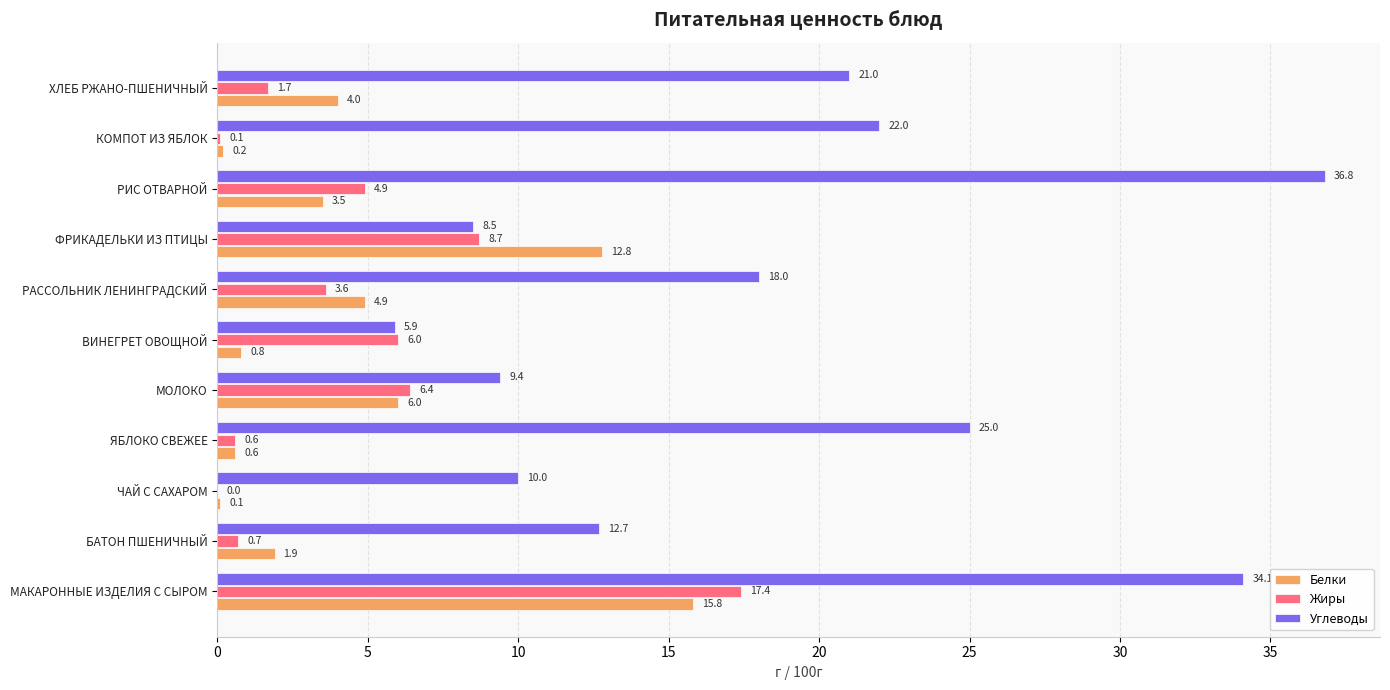

What is the approximate value of Жиры at БАТОН ПШЕНИЧНЫЙ?

0.7